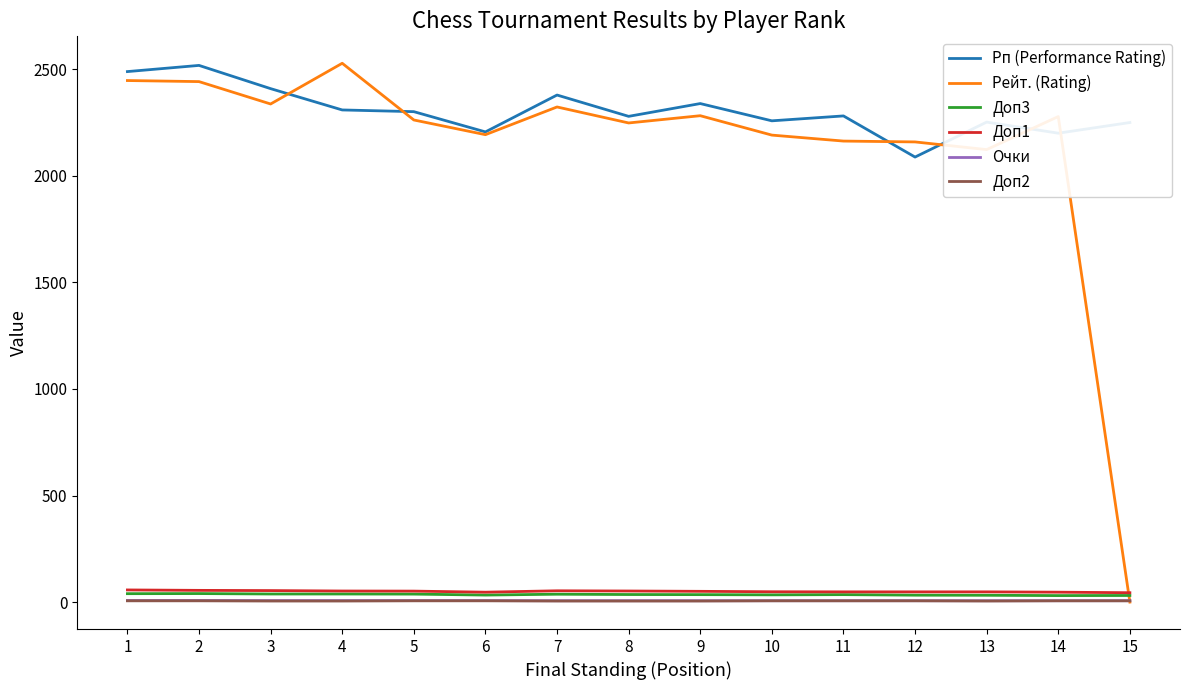

True or false: Рп (Performance Rating) has a value of 2252.0 at 13.

True